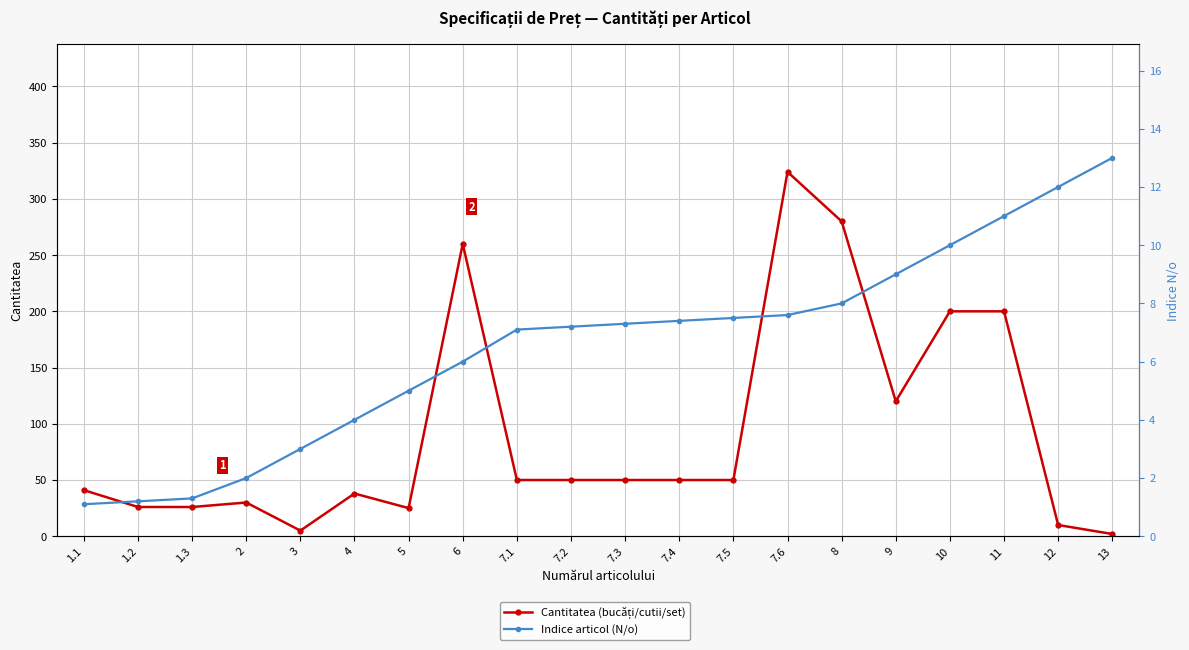

Which category has the lowest value in the Indice articol (N/o) series?

1.1